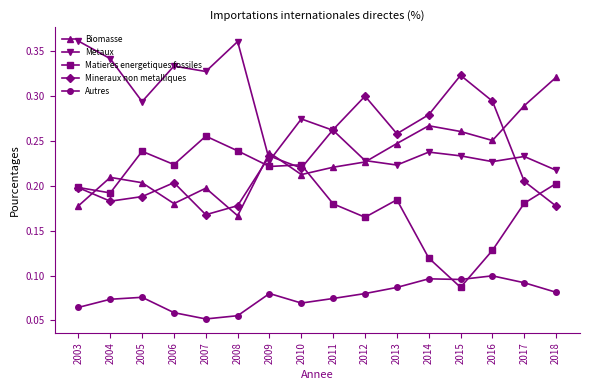

What is the total value across all series at 2018?

1.0